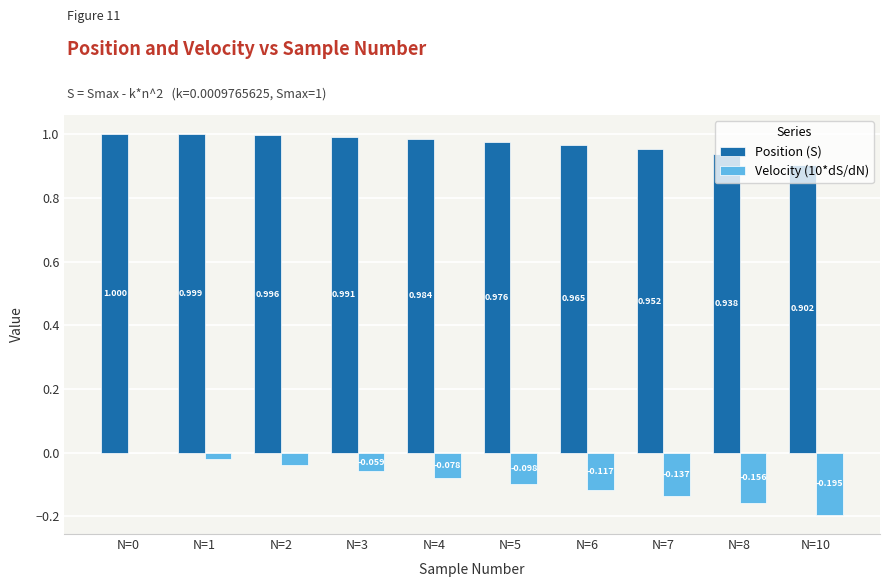

What is the difference between the highest and lowest values at N=4?

1.1